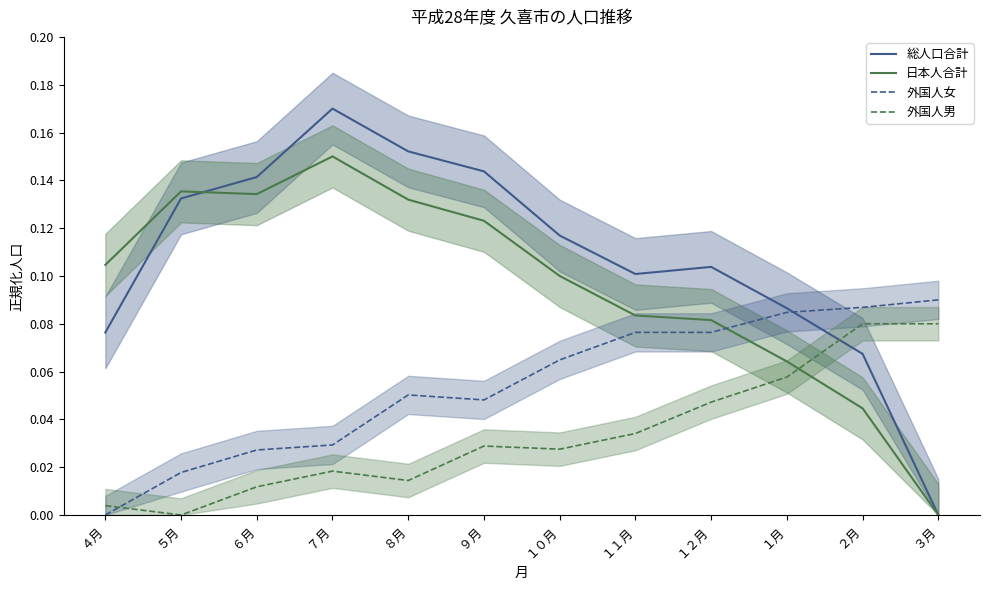

Which category has the lowest value in the 外国人女 series?

４月